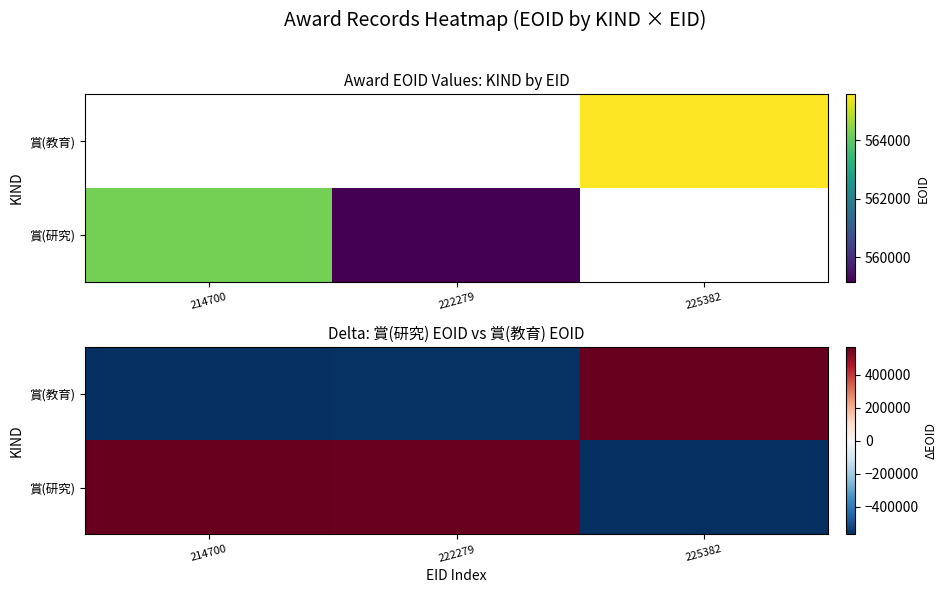

Is it true that 賞(教育) equals -559156 at 222279?

True